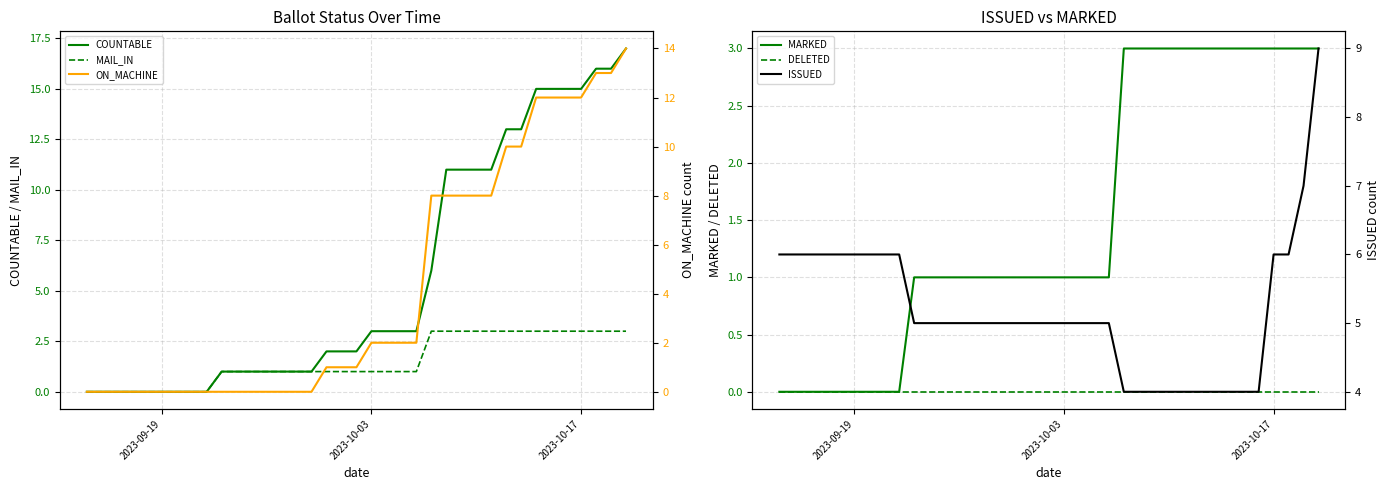

List the series in order of their peak value, lowest first.

DELETED, MAIL_IN, MARKED, ISSUED, ON_MACHINE, COUNTABLE